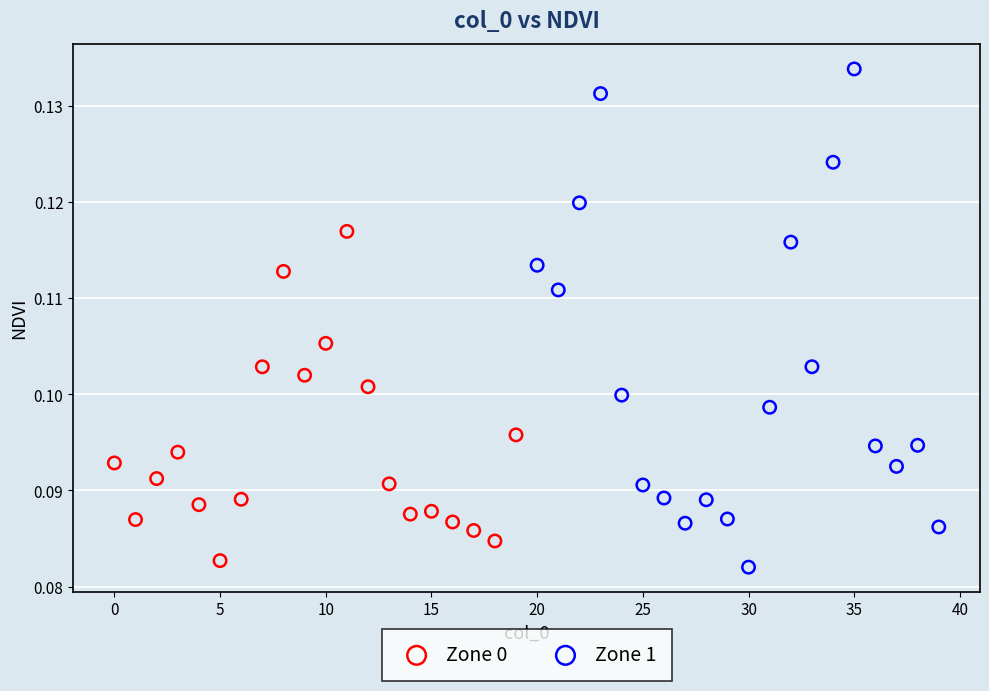

Which series contains the lowest Y value?

Zone 1